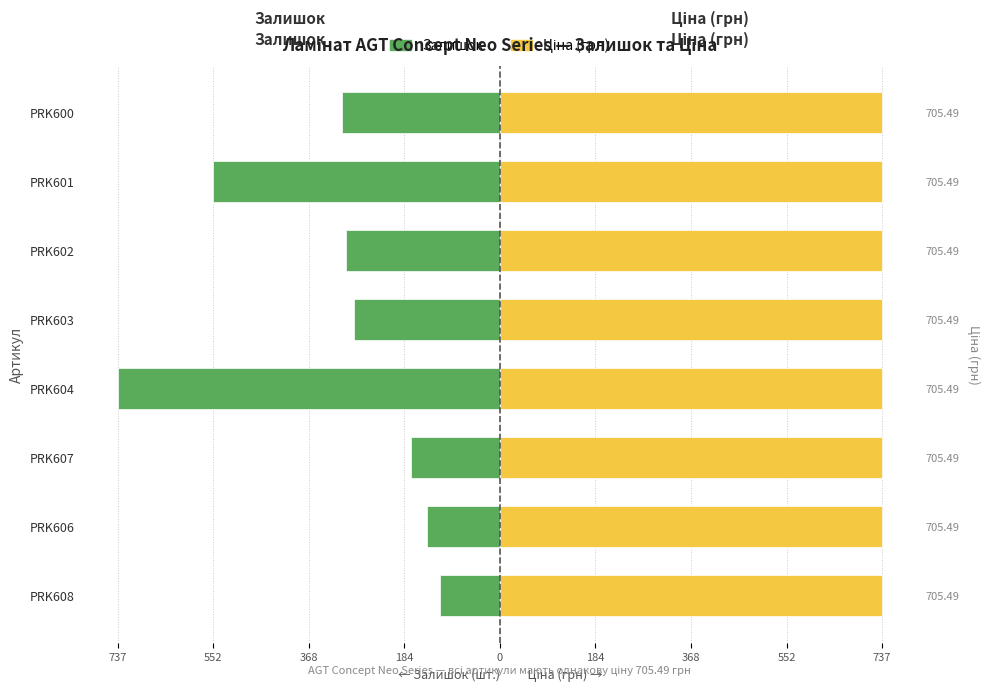

At 552, list the series in order from smallest to largest.

Залишок, Ціна (грн)